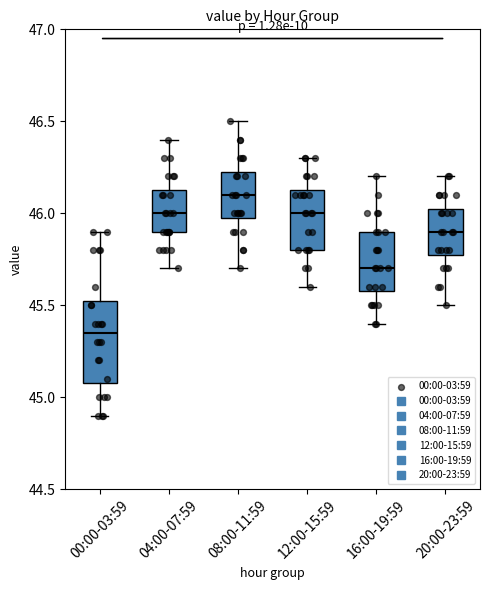

Which box is the tallest, from its lower edge to its upper edge?

00:00-03:59